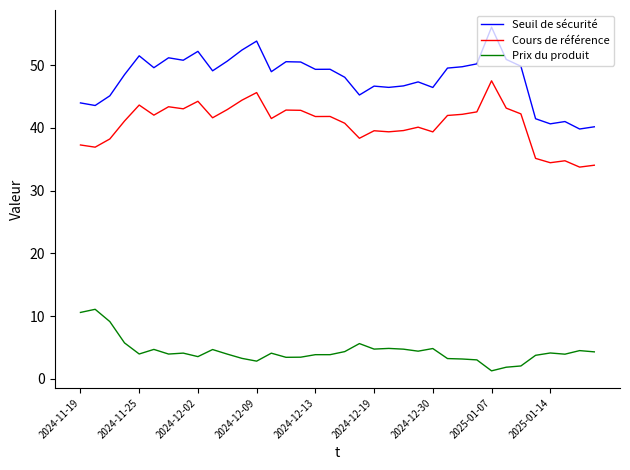

What is the difference between the maximum and minimum values in the Seuil de sécurité series?

16.2